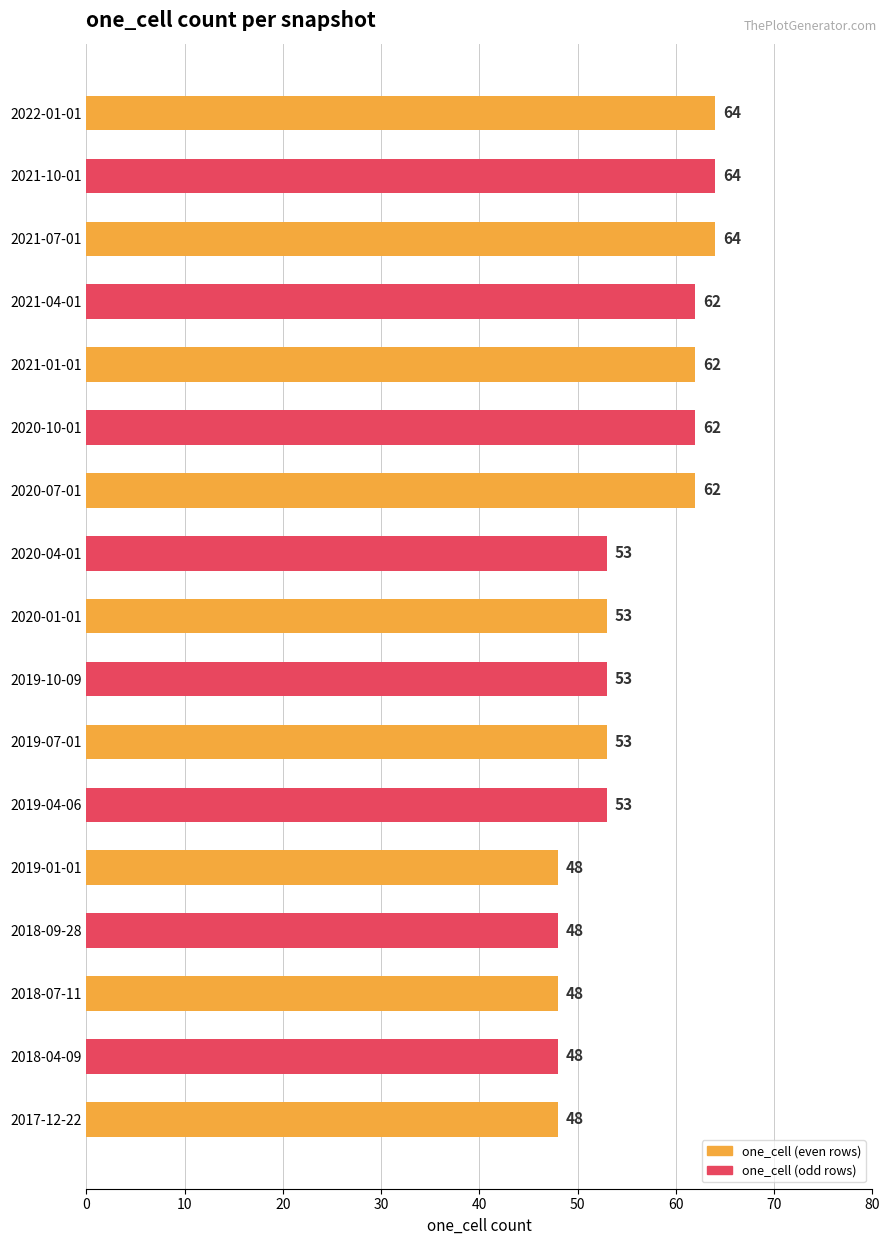

What is the change in value from 2019-04-06 to 2021-07-01?

+11